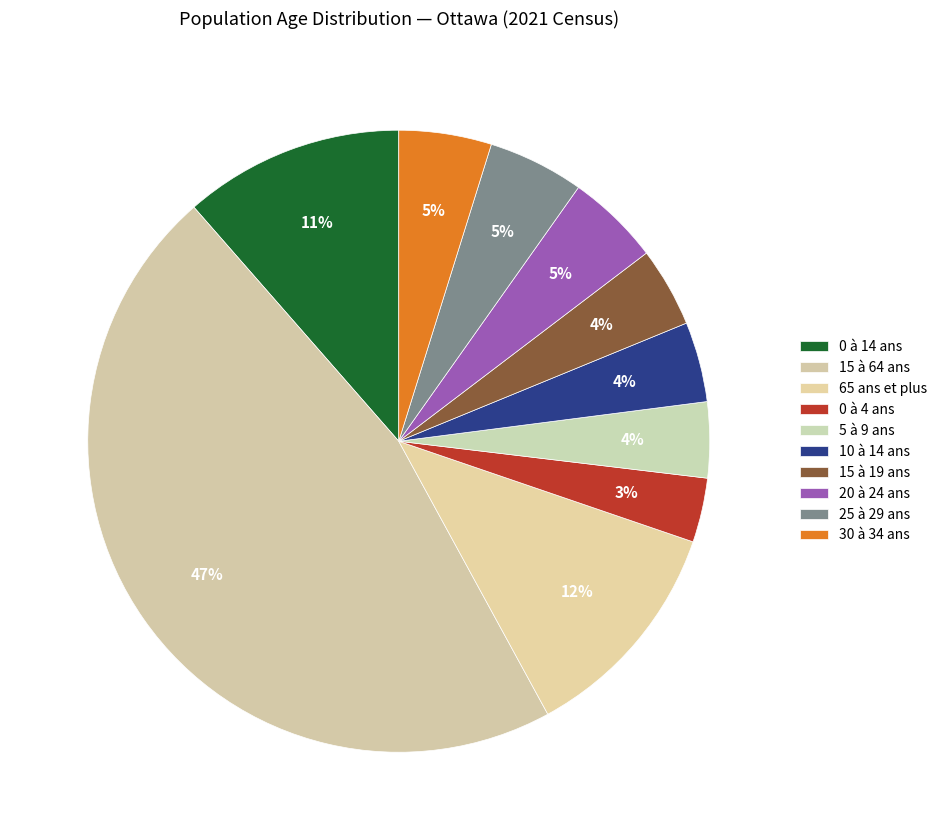

Is there a majority slice in this chart?

No